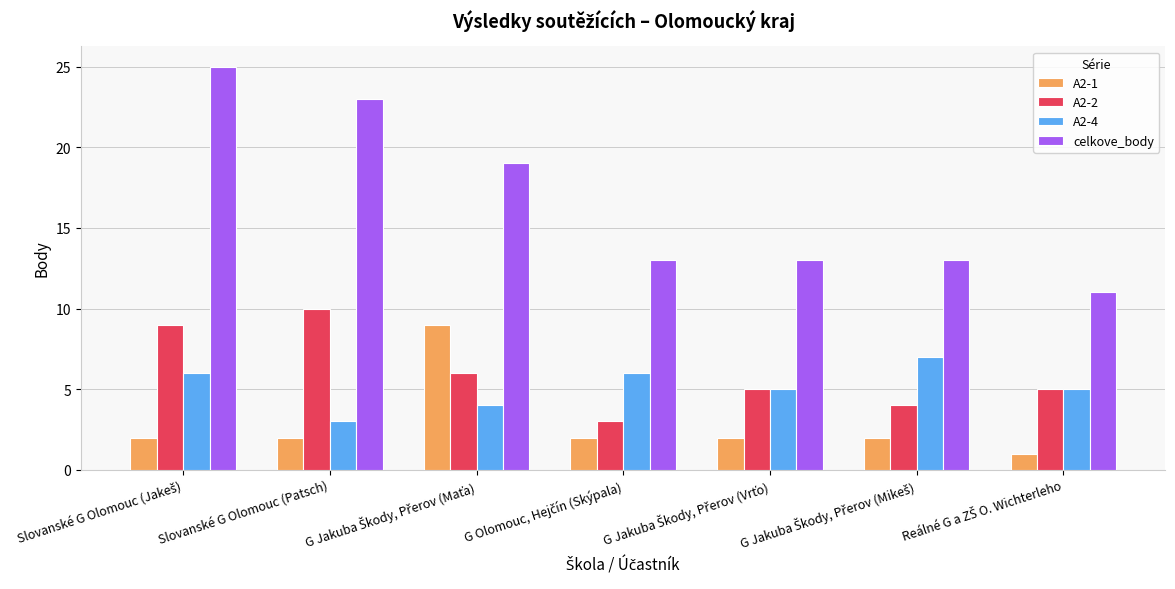

What is the maximum value shown in the chart?

25